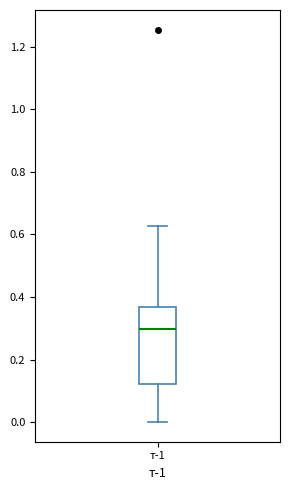

Transcribe this box plot: give where the median line is, the range the box spans, and where the two whiskers end, as read against the y-axis. The values are not printed on the chart, so give them approximately, as read against the axis.

median 0.30, box 0.12 to 0.36, whiskers 0.00 to 0.62